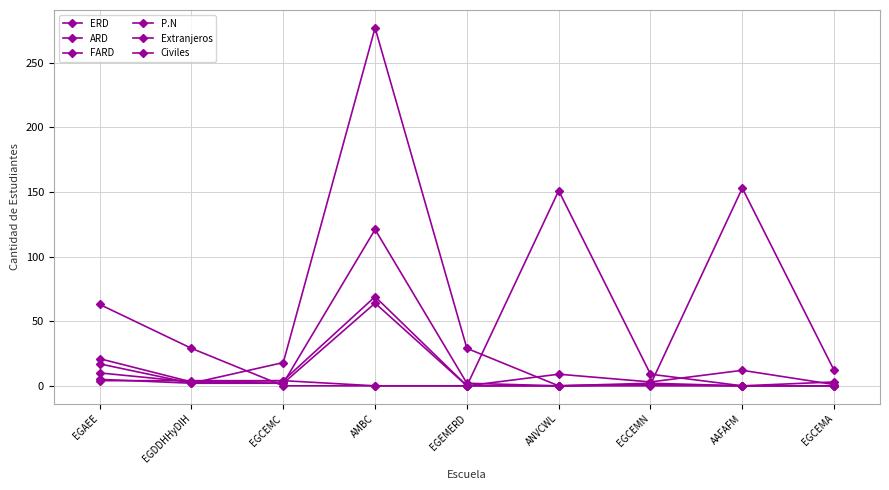

Does the chart have visible grid lines?

Yes